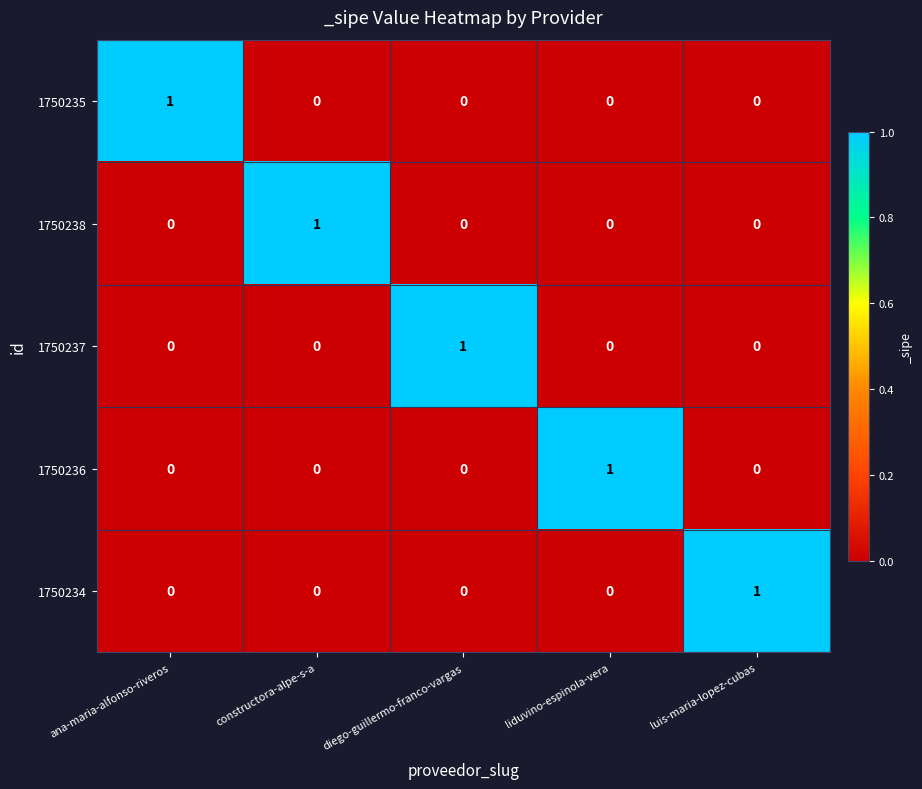

How many 1750238 values are between 0 and 1?

5